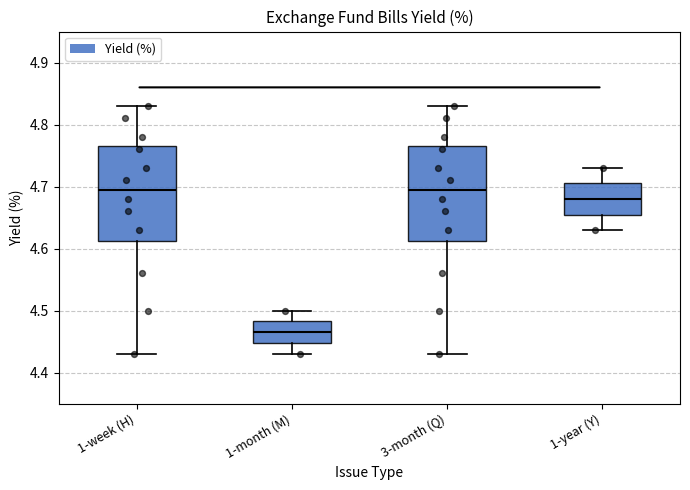

Where does the median line of the box for 1-week (H) sit on the y-axis? The values are not printed on the chart, so give them approximately, as read against the axis.

4.70